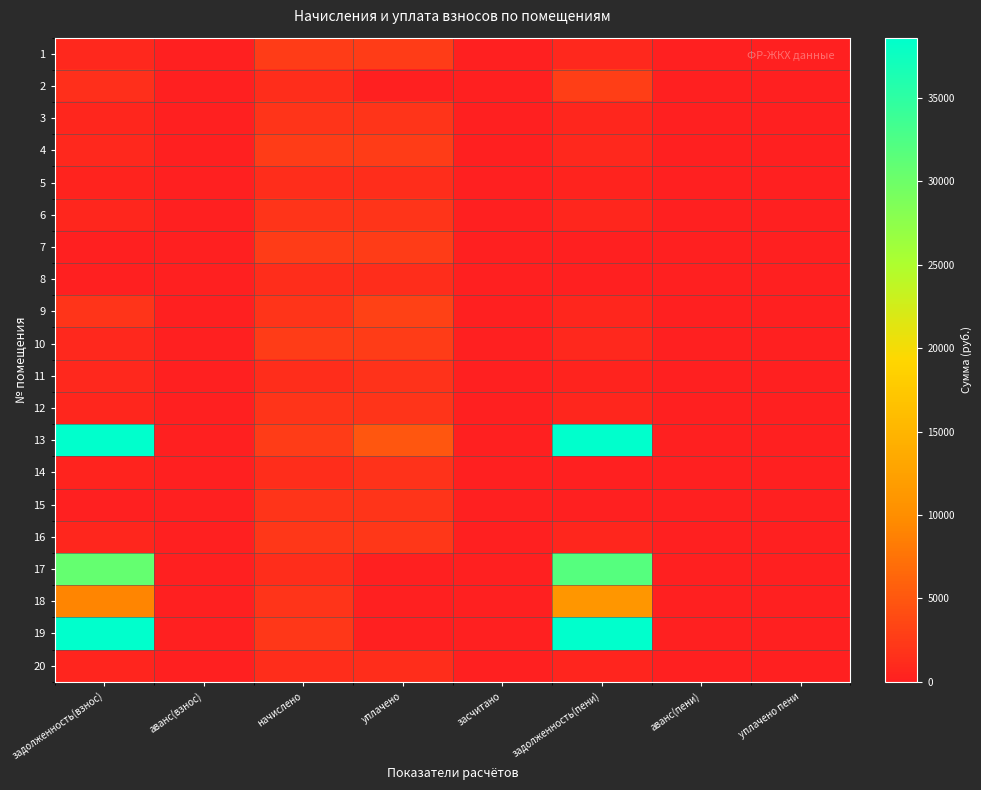

Which has a higher value, уплачено пени or задолженность(пени)?

задолженность(пени)